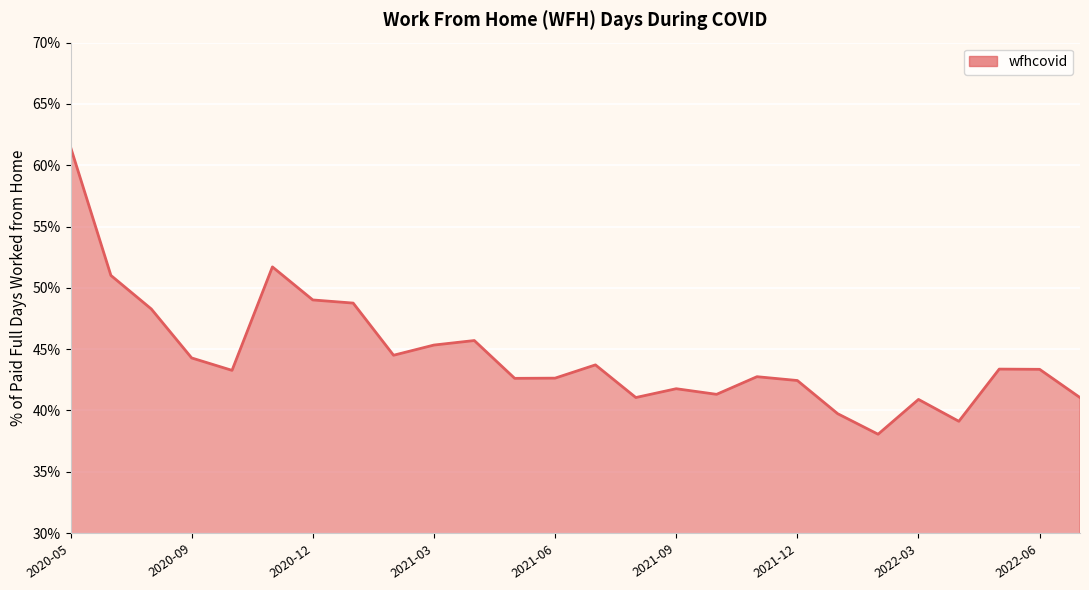

What is the average value?

44.5